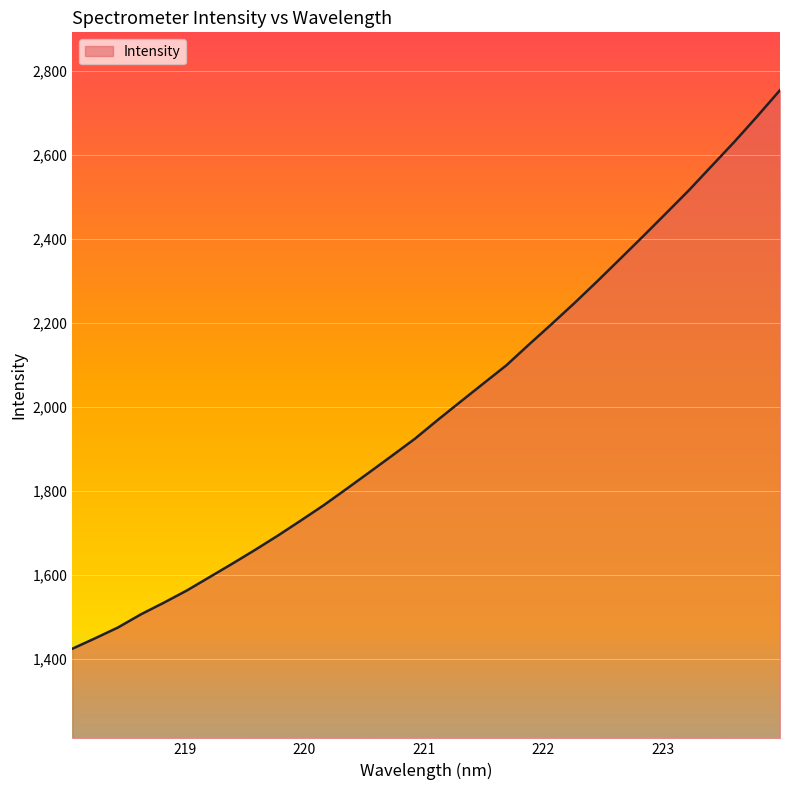

What is the smallest value displayed?

1423.4